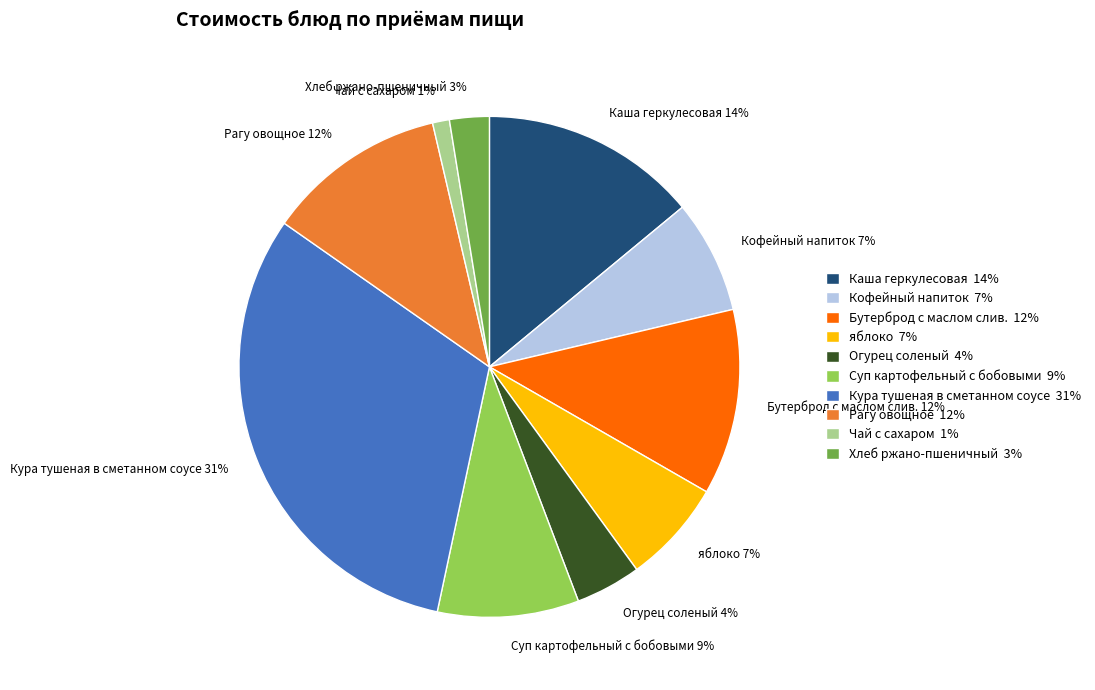

True or false: Суп картофельный с бобовыми accounts for 9% of the total.

True